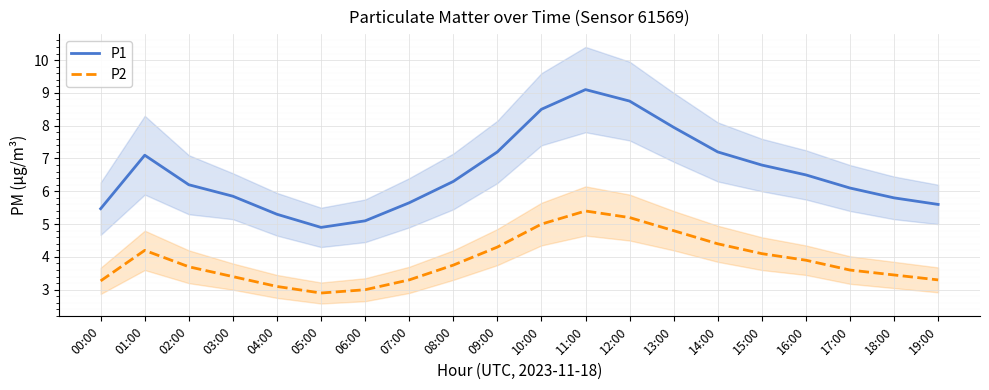

What is the value of the P1 point at the 1st from the left?

5.5